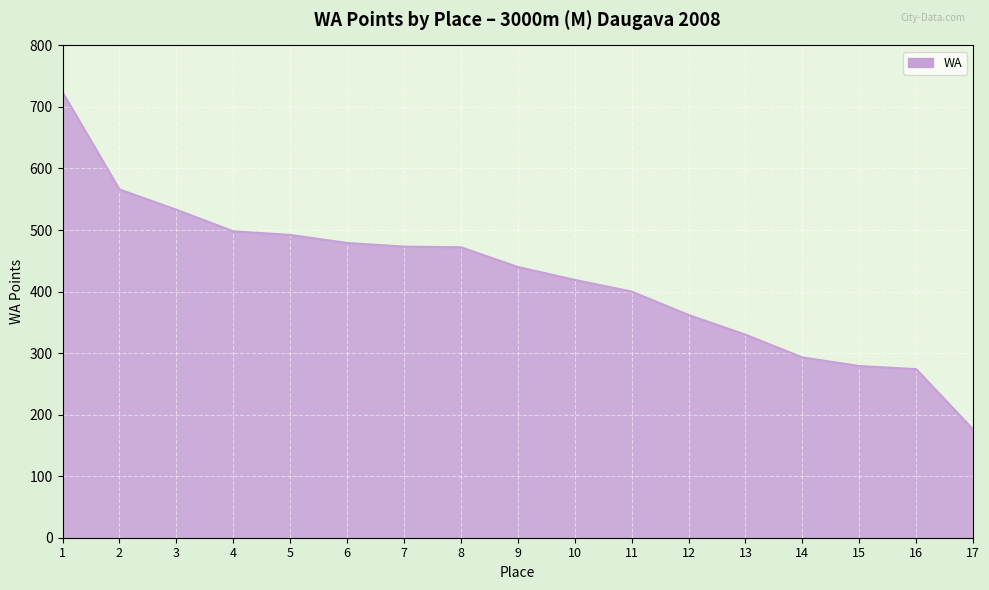

The value at 16 is 274. True or false?

True